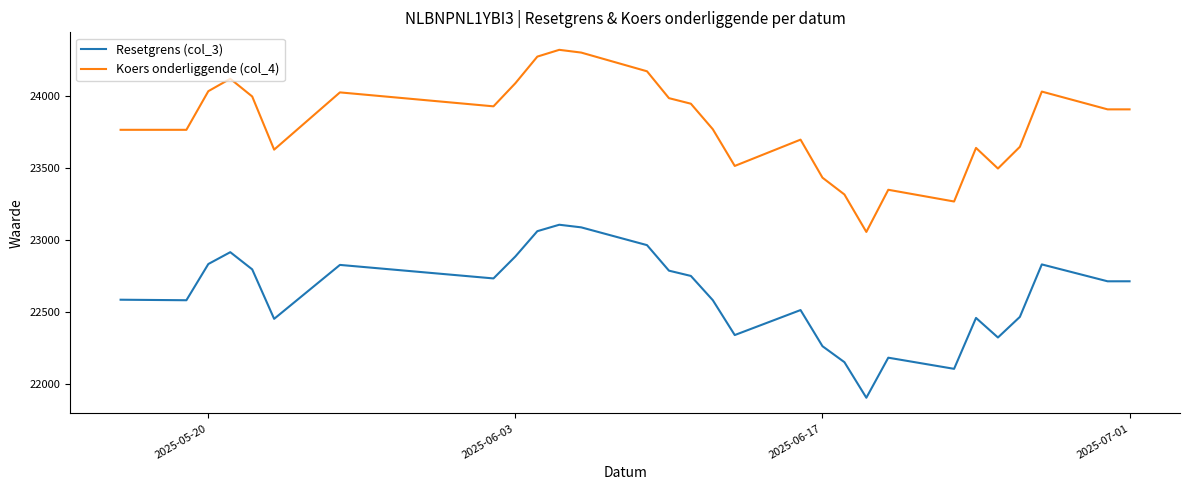

What is the difference between the maximum and minimum values in the Resetgrens (col_3) series?

1202.9